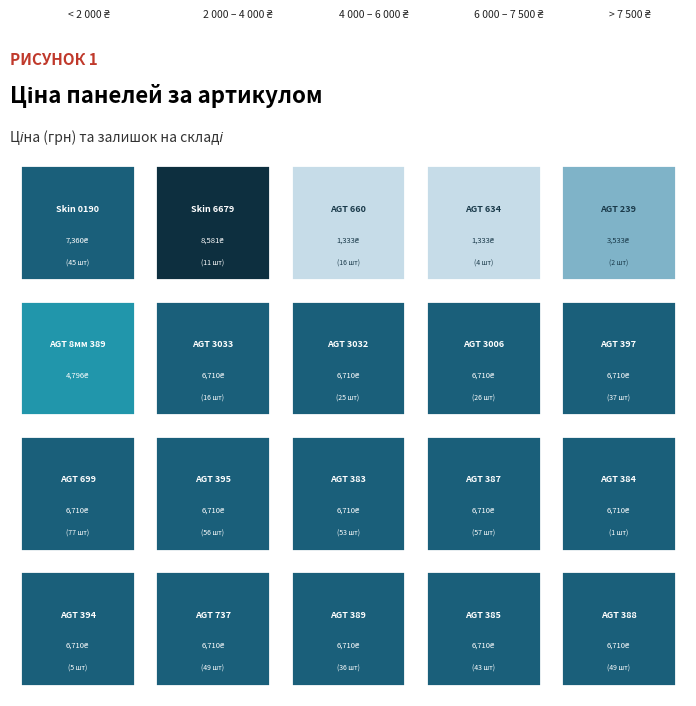

Rank the categories by value from lowest to highest.

Панель AGT 18 мм. Фантазія 660, Панель AGT 18 мм. Фантазія 634, Панель AGT 18 мм. Класик 239, Панель AGT 8 мм. Фантазія 389, Панель AGT 18 мм. Фантазія 3033, Панель AGT 18 мм. Фантазія 3032, Панель AGT 18 мм. Фантазія 3006, Панель AGT 18 мм. Фантазія 397, Панель AGT 18 мм. Фантазія 699, Панель AGT 18 мм. Фантазія 395, Панель AGT 18 мм. Фантазія 383, Панель AGT 18 мм. Фантазія 387, Панель AGT 18 мм. Фантазія 384, Панель AGT 18 мм. Фантазія 394, Панель AGT 18 мм. Фантазія 737, Панель AGT 18 мм. Фантазія 389, Панель AGT 18 мм. Фантазія 385, Панель AGT 18 мм. Фантазія 388, Панель Skin 18 мм. 0190 VR - Венера, Панель Skin 18 мм. Міро 6679 SW - Білий